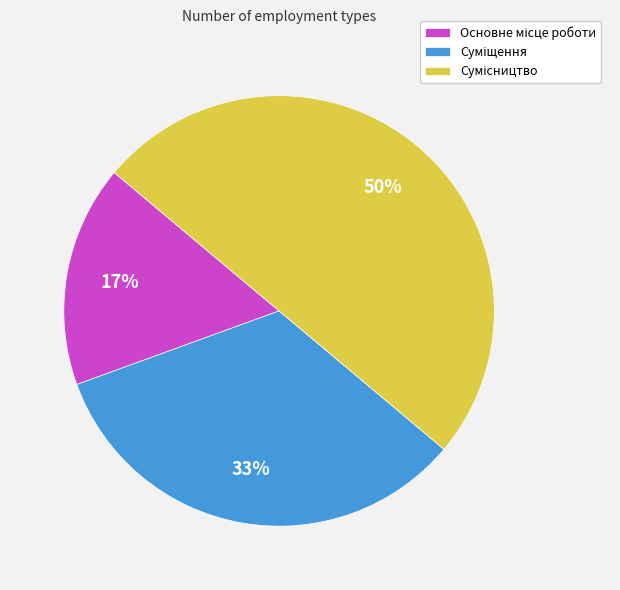

To the nearest percent, what is the average slice percentage?

33%